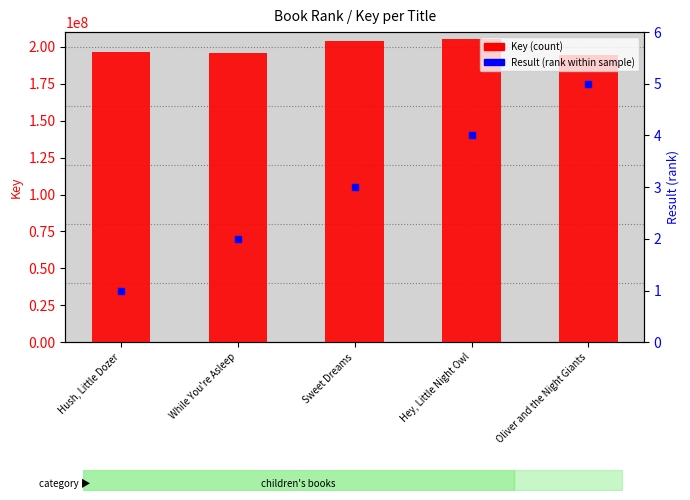

Which series contains the lowest Y value?

Result (rank within sample)